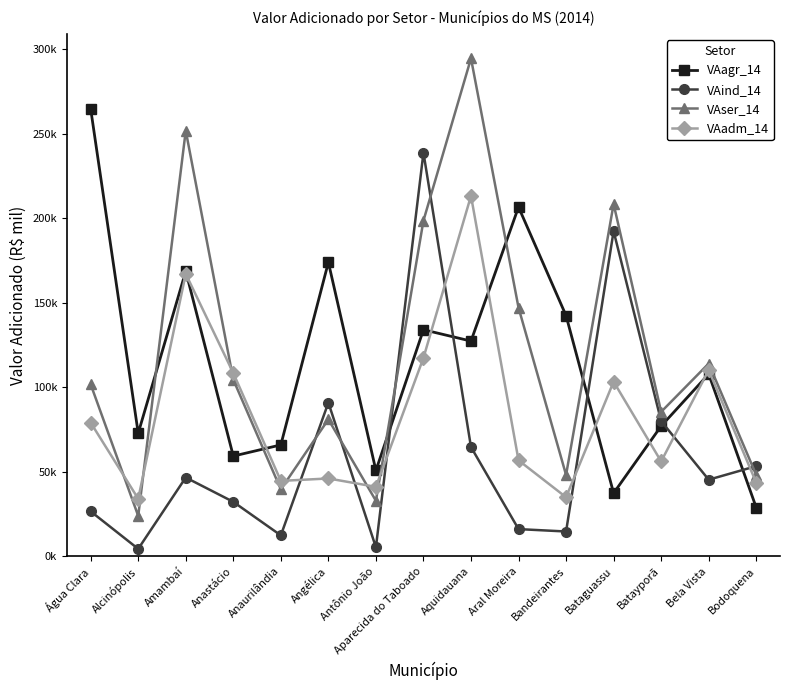

True or false: VAser_14 has more than 1 interior local peaks.

True